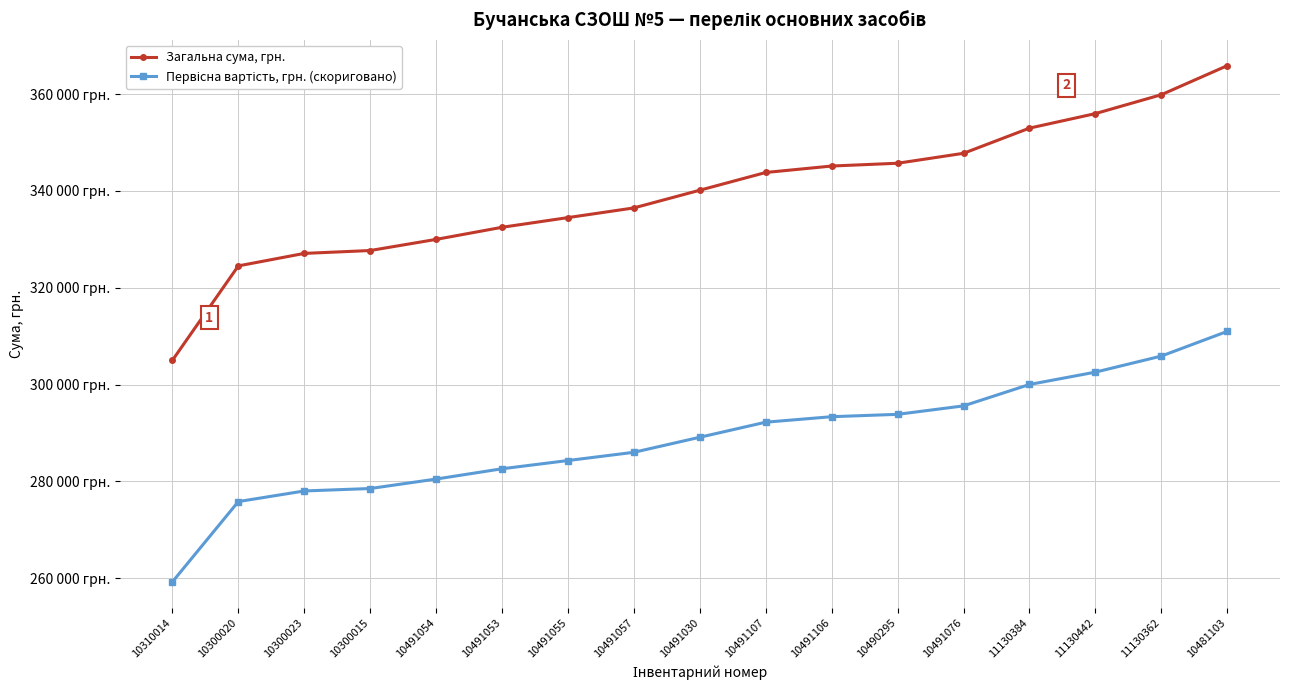

Is this an area chart (filled region under the line)?

No